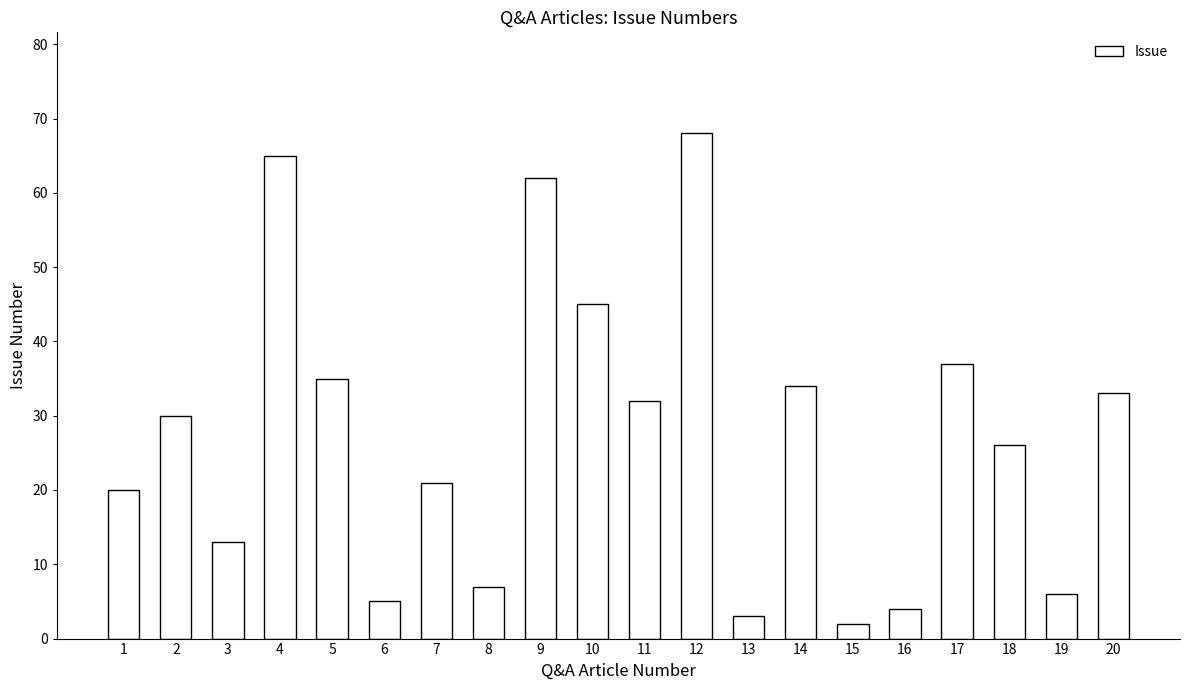

List the labels in order of value, smallest first.

15, 13, 16, 6, 19, 8, 3, 1, 7, 18, 2, 11, 20, 14, 5, 17, 10, 9, 4, 12